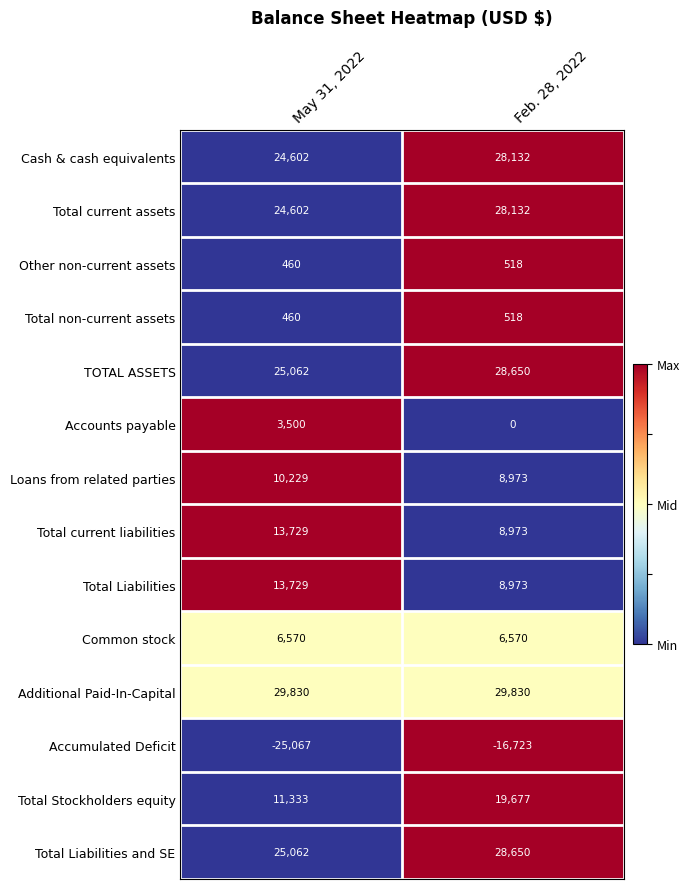

Rank the categories by TOTAL ASSETS value from lowest to highest.

May 31, 2022, Feb. 28, 2022